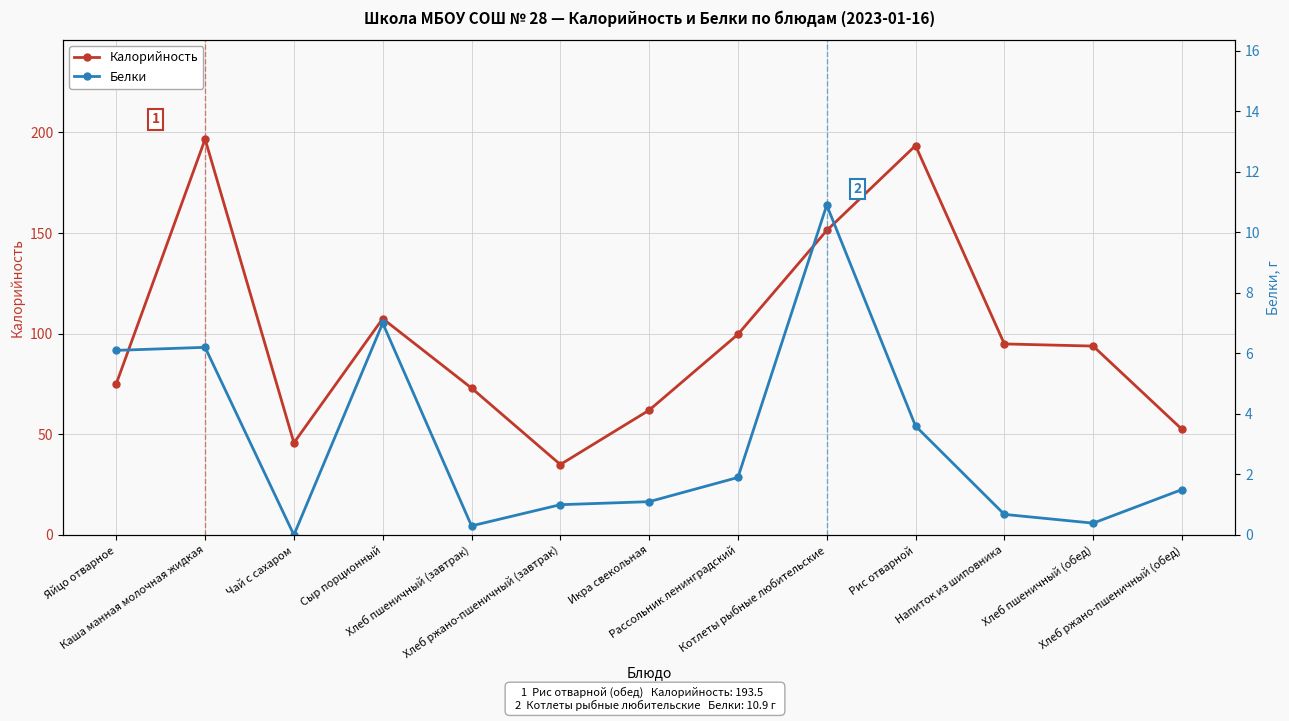

The value of Калорийность at Хлеб ржано-пшеничный (обед) is 68.7. True or false?

False